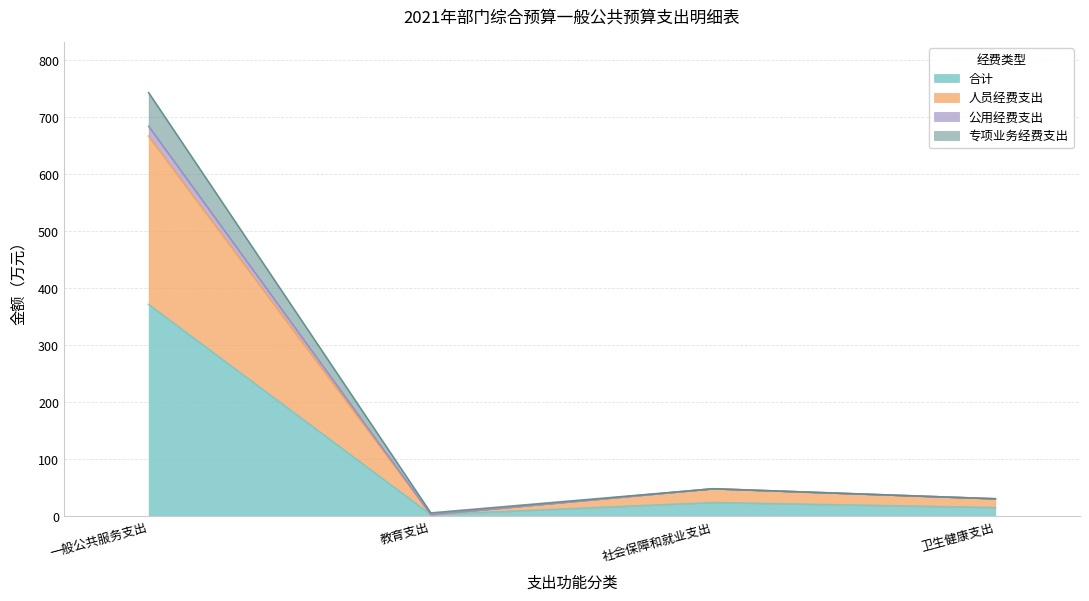

At which label does 合计 reach its peak?

一般公共服务支出